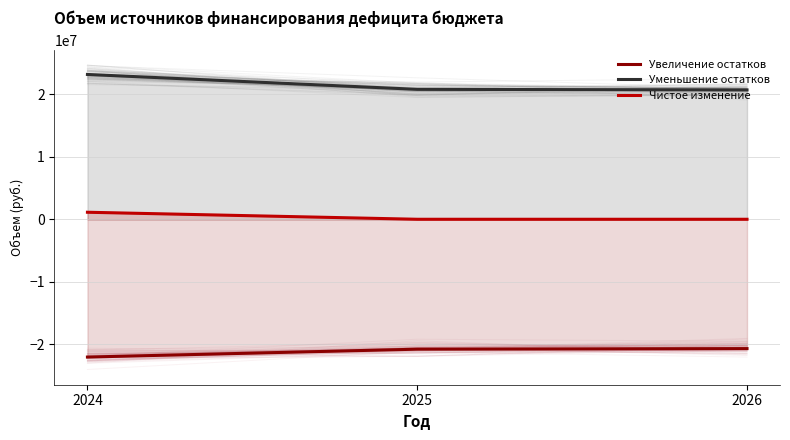

What is the minimum value for Увеличение остатков?

-22083118.2